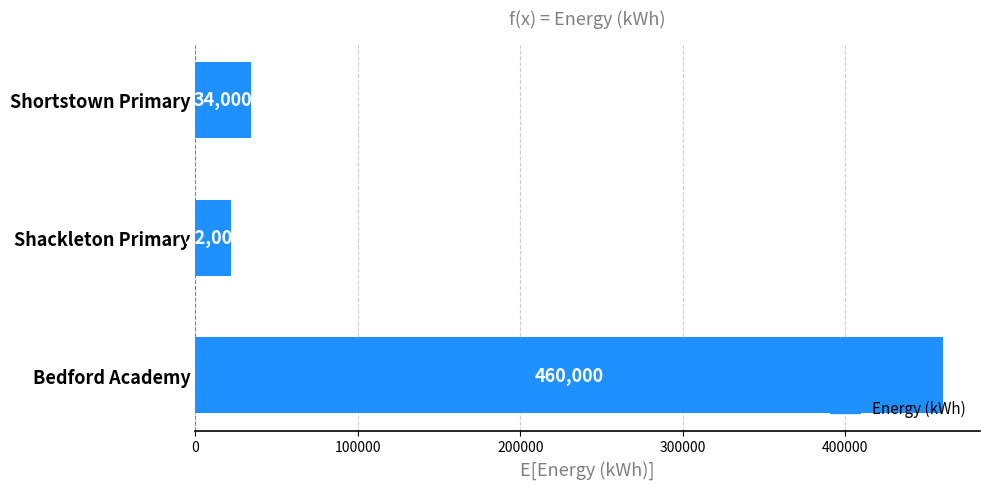

Which has a higher value, Shackleton Primary or Shortstown Primary?

Shortstown Primary